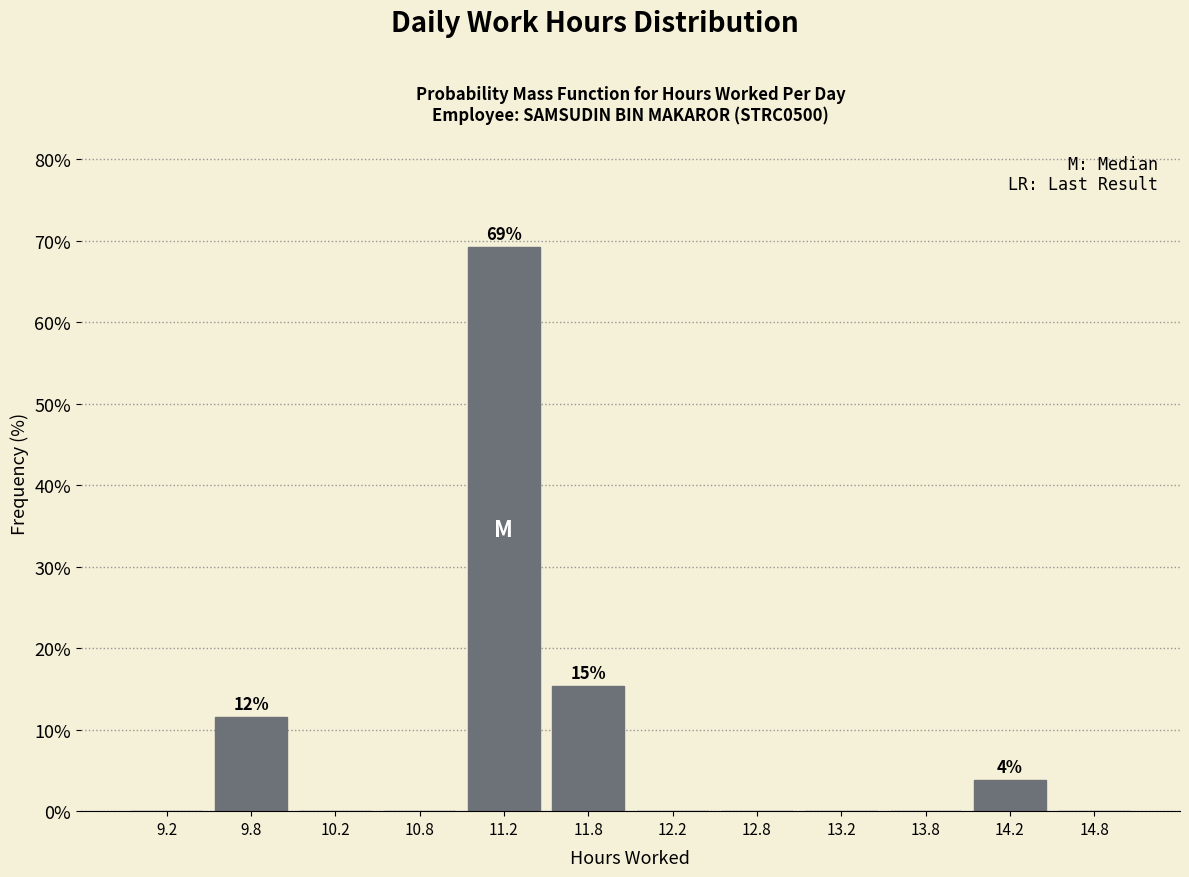

Over which range of the x-axis is the bar tallest?

11.0 to 11.5